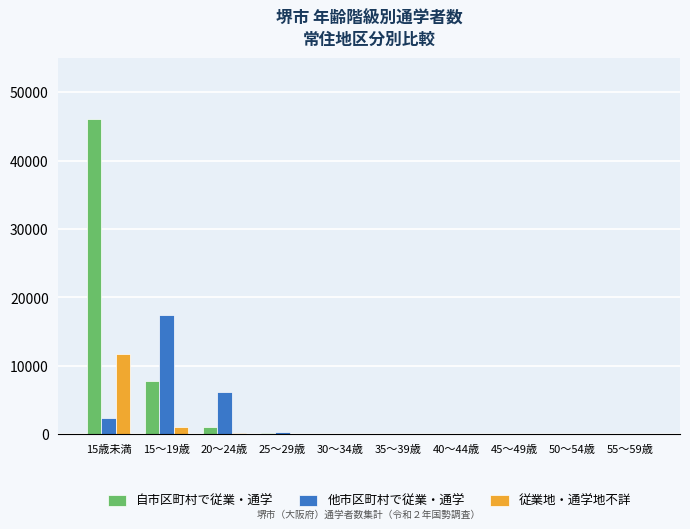

What is the sum of all 従業地・通学地不詳 values?

12990